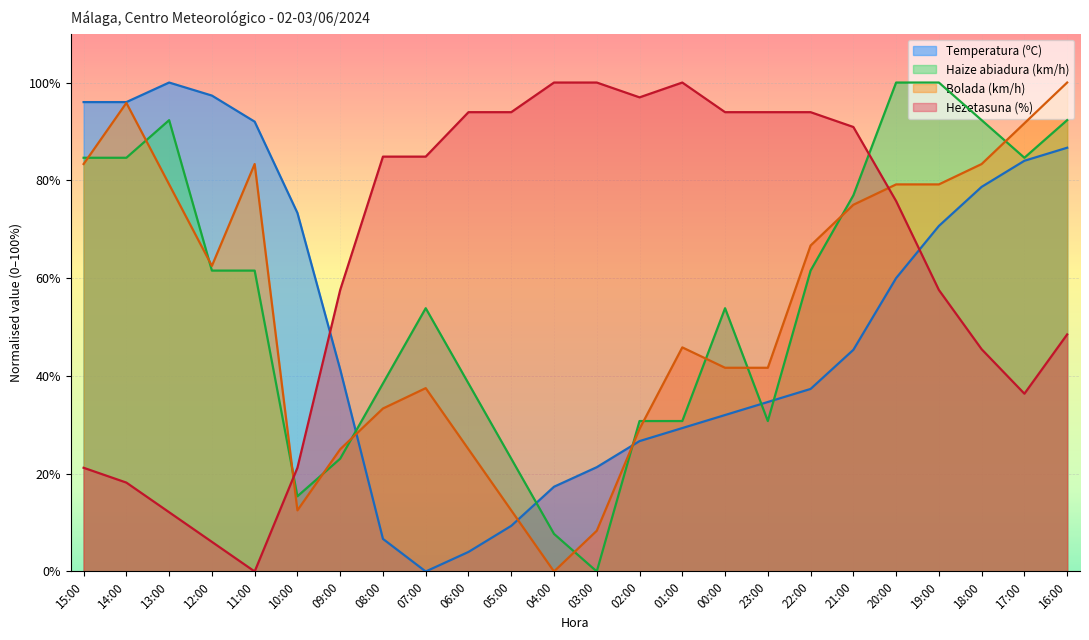

Where do Hezetasuna (%) and Temperatura (ºC) first cross each other?

10:00 and 09:00